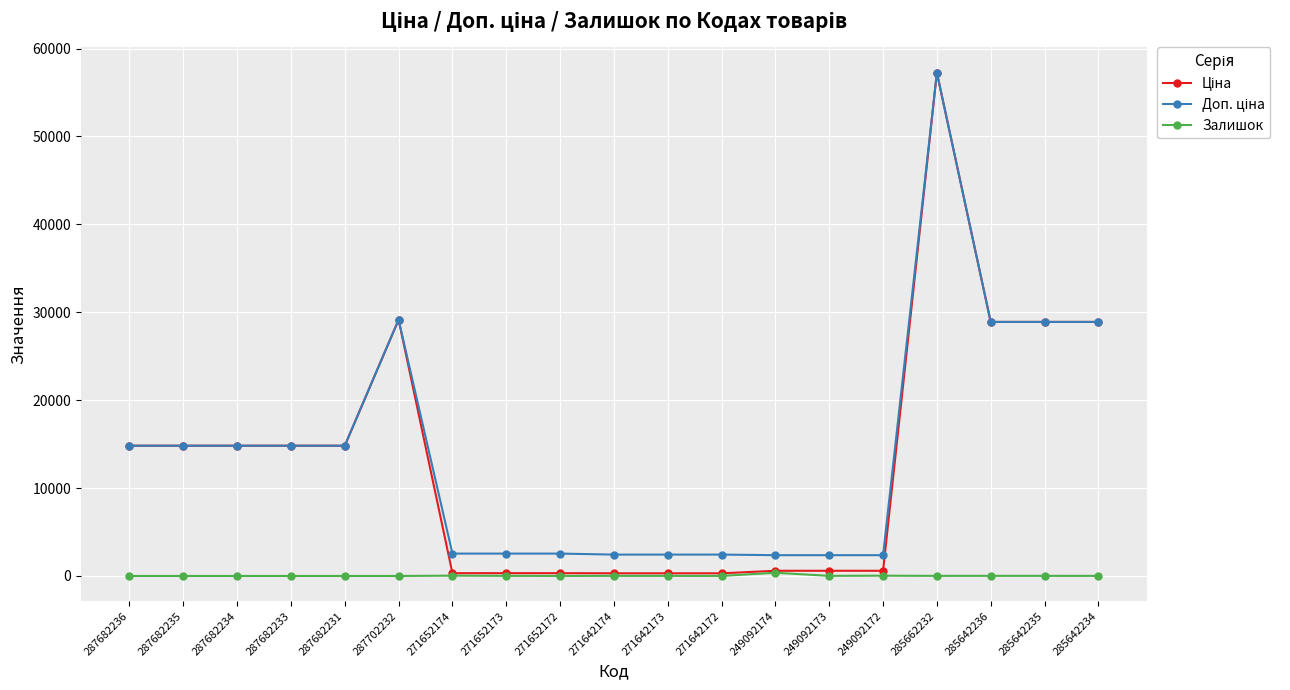

Which category has the highest value across all series?

285662232